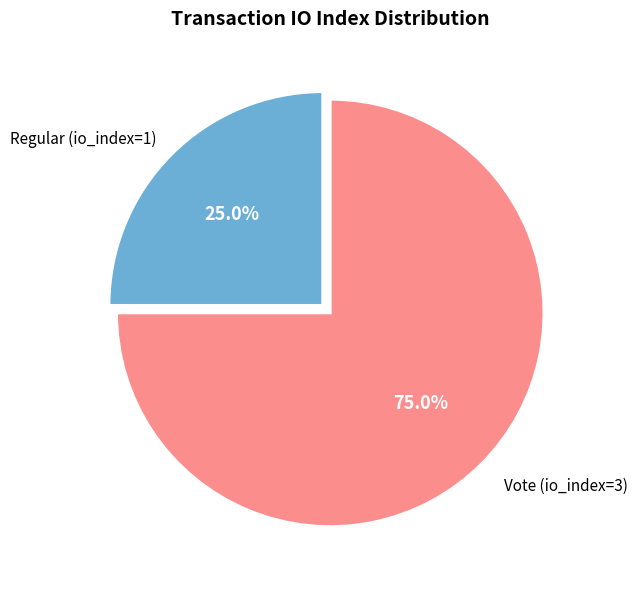

Does any single category account for the majority?

Yes